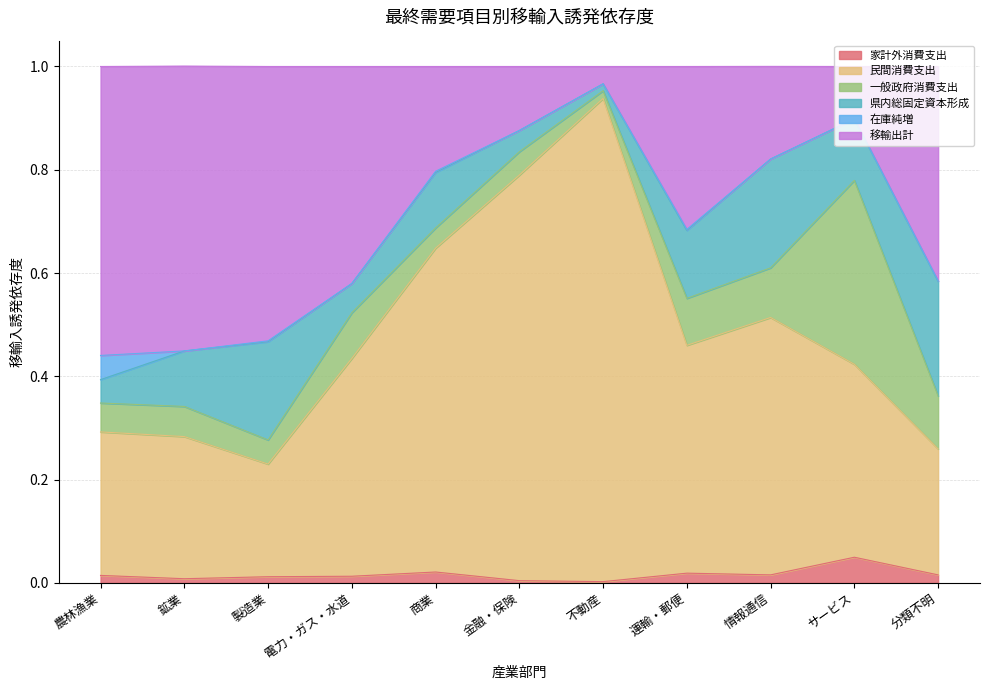

Is it true that 移輸出計 equals 1.2 at サービス?

False